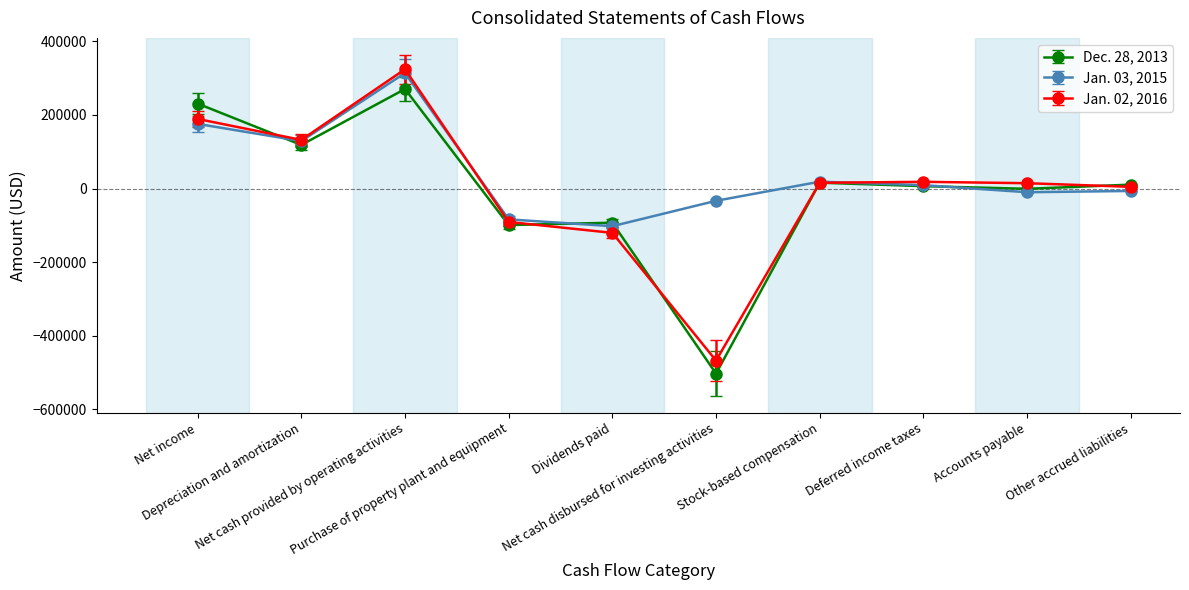

What is the label of the 1st point from the left?

Net income